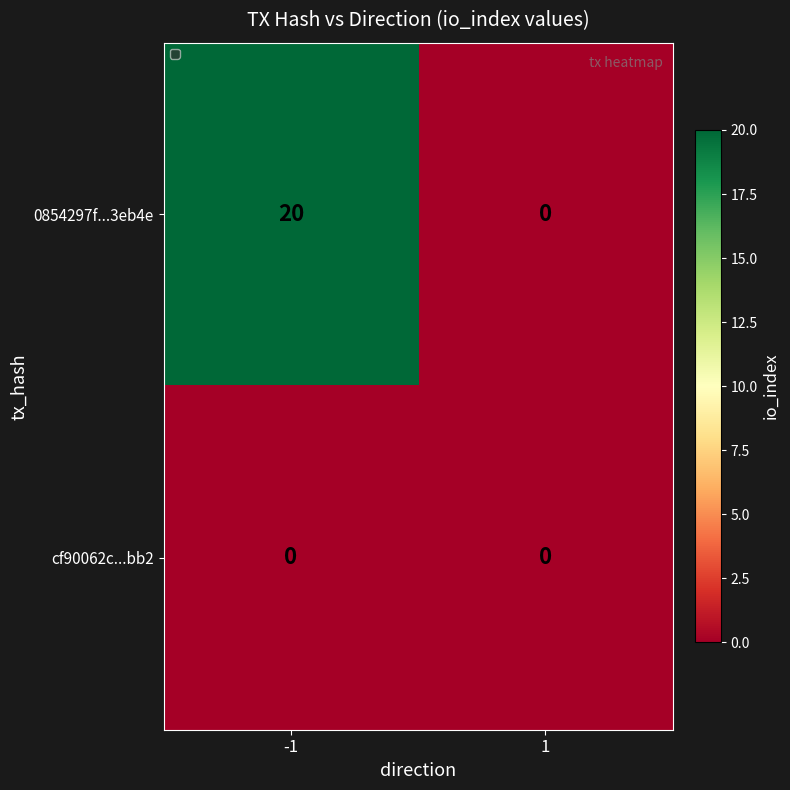

What is the maximum value shown in the chart?

20